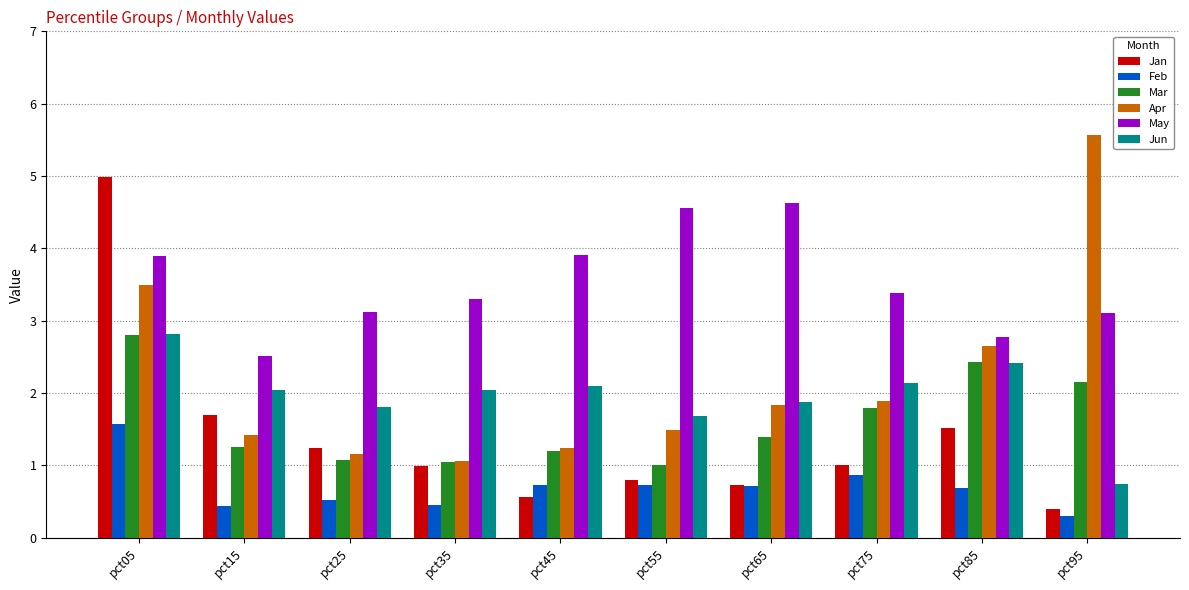

Read the Apr value at pct65.

1.8